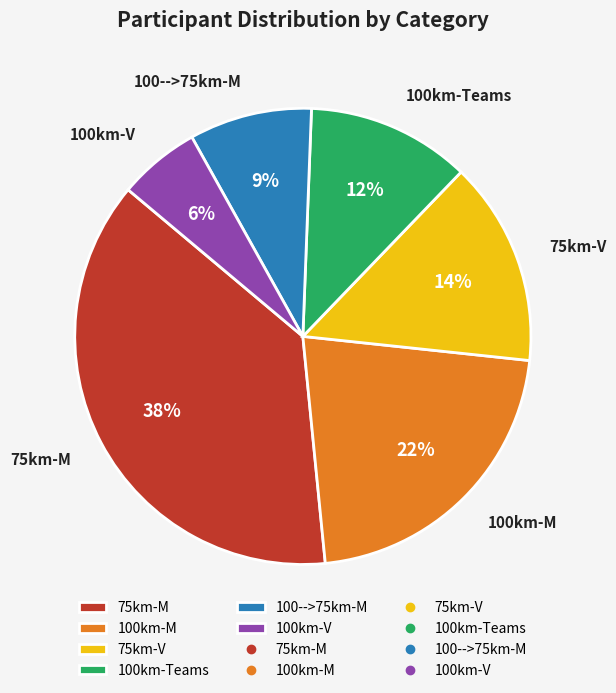

Does 100km-M account for over 50% of the chart?

No